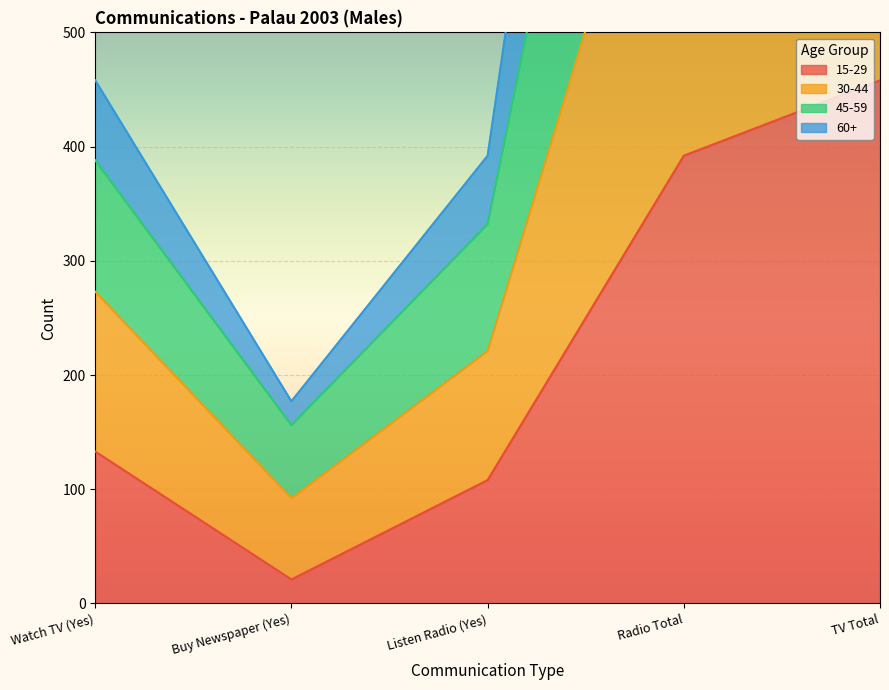

List the labels in order of 15-29 value, largest first.

TV Total, Radio Total, Watch TV (Yes), Listen Radio (Yes), Buy Newspaper (Yes)